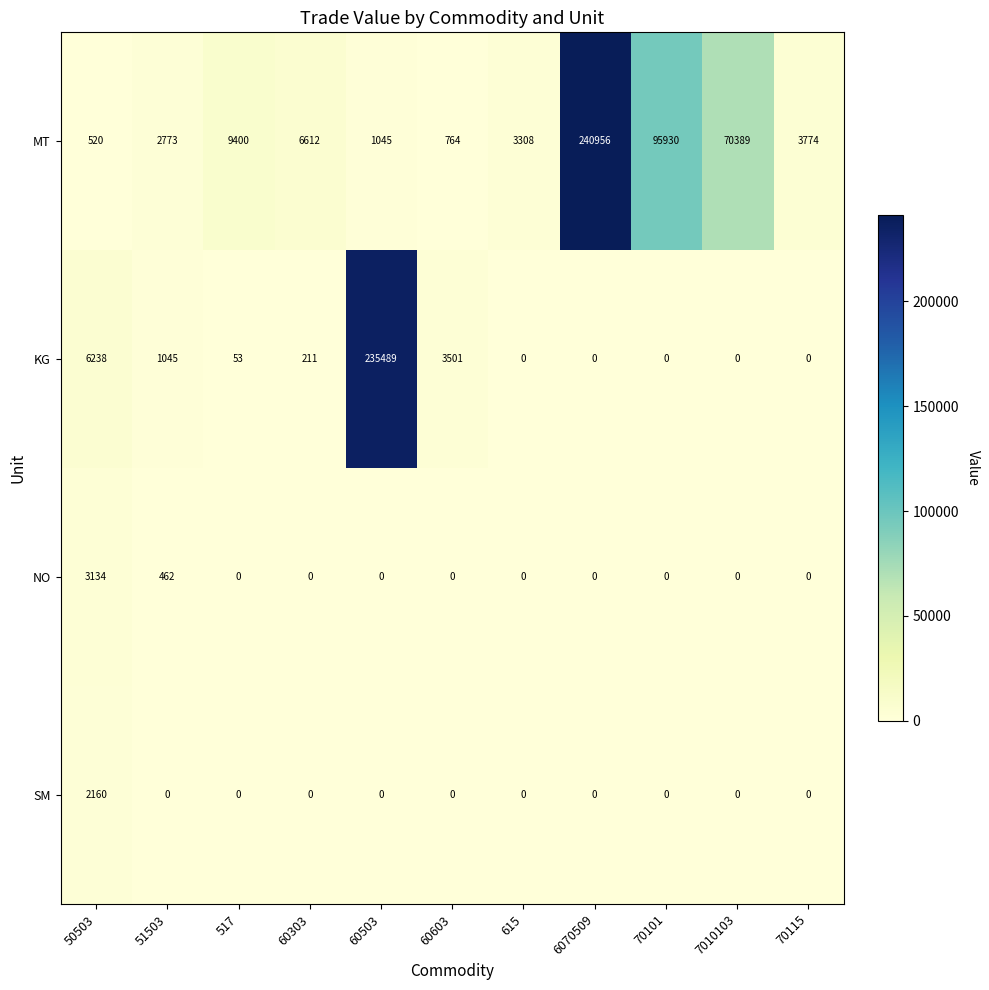

What is the sum of the MT values at 51503 and 70115?

6547